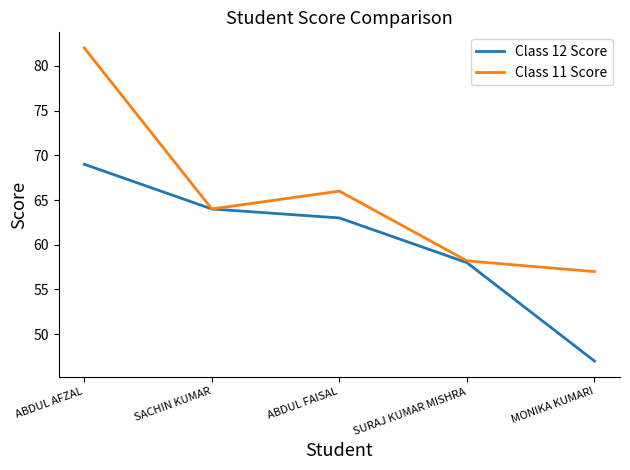

What is the difference between the maximum and second lowest values in the Class 12 Score series?

11.0